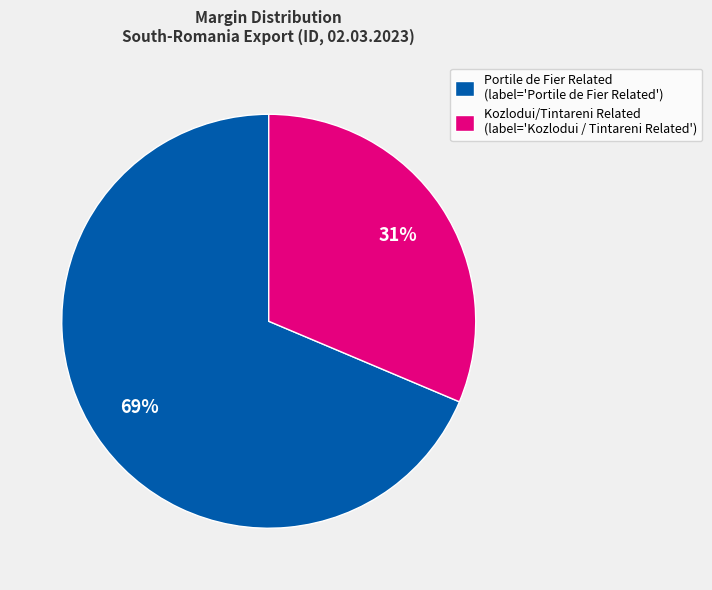

Does any single category account for the majority?

Yes